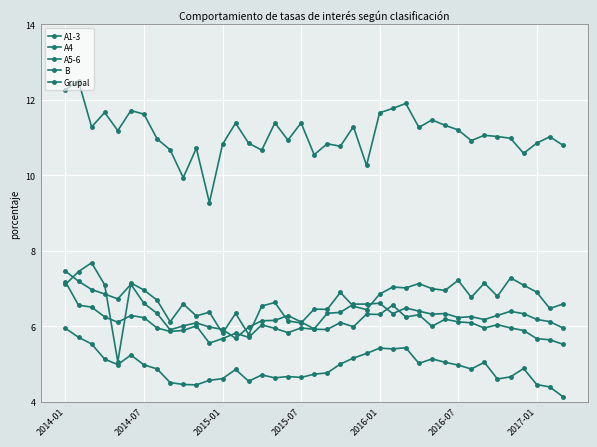

What is the difference between the maximum and minimum values in the Grupal series?

3.2